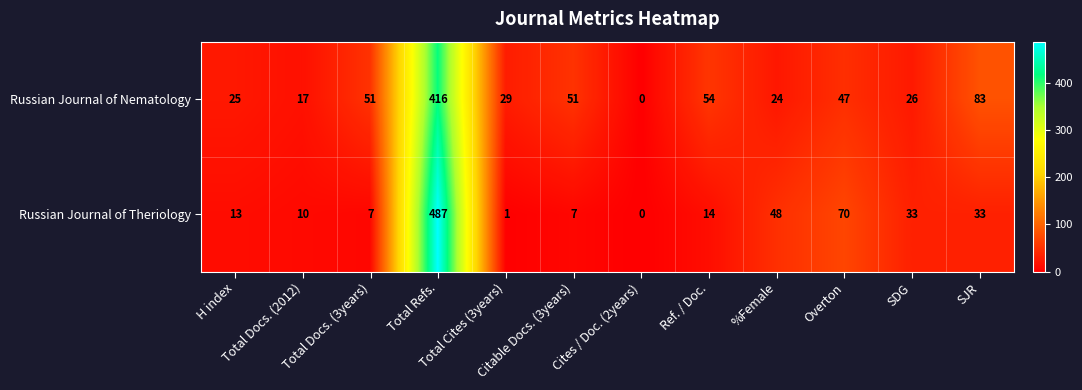

What is the greatest value displayed?

487